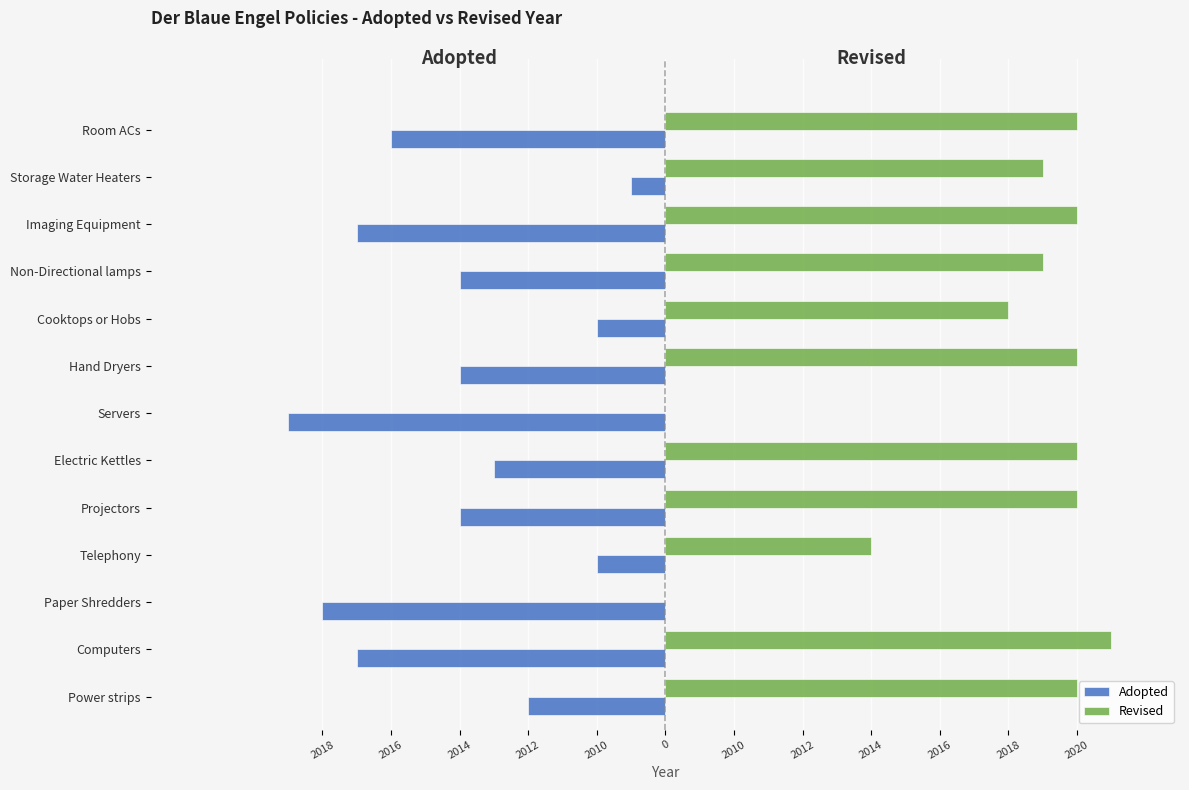

What are all the series names shown in the legend?

Adopted, Revised